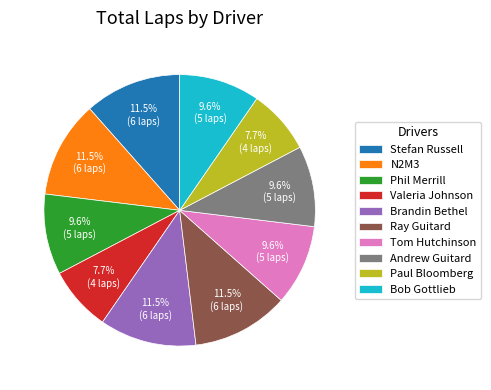

Approximately how many times larger is the value at Stefan Russell compared to Andrew Guitard?

1.2